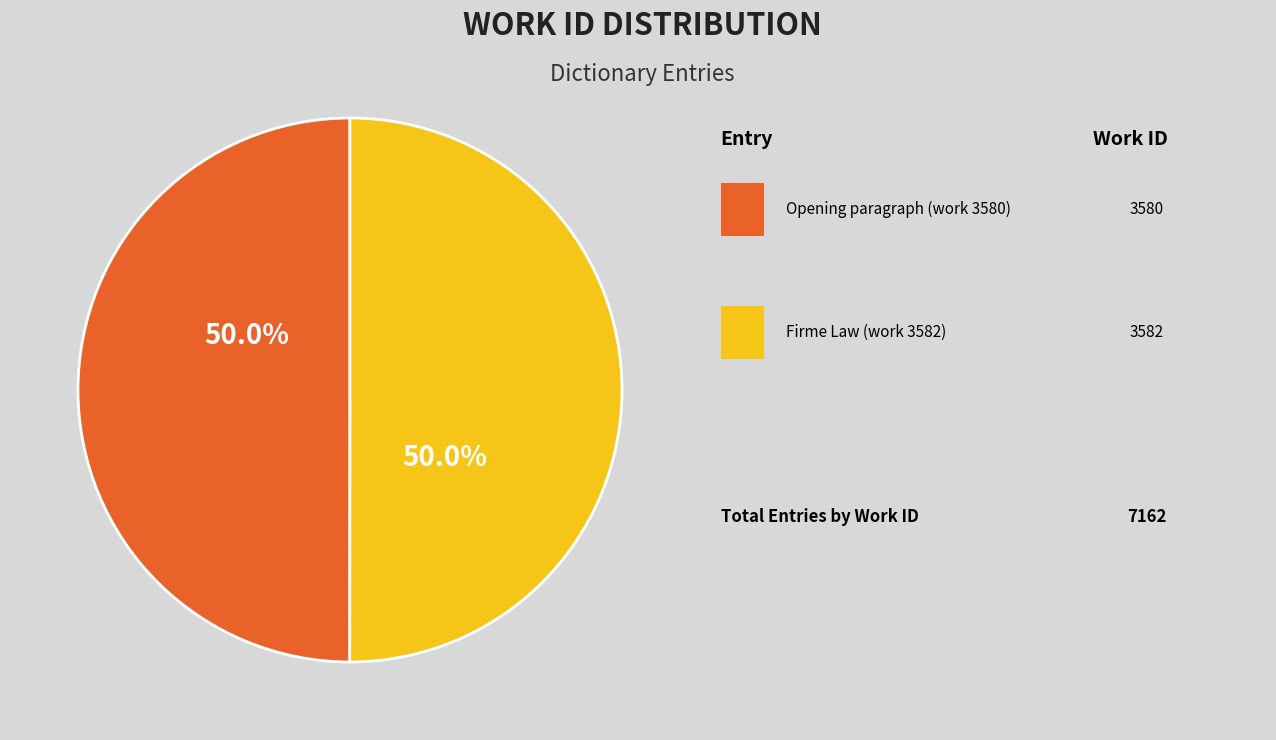

Which category has the biggest portion of the pie?

Firme Law (work 3582)